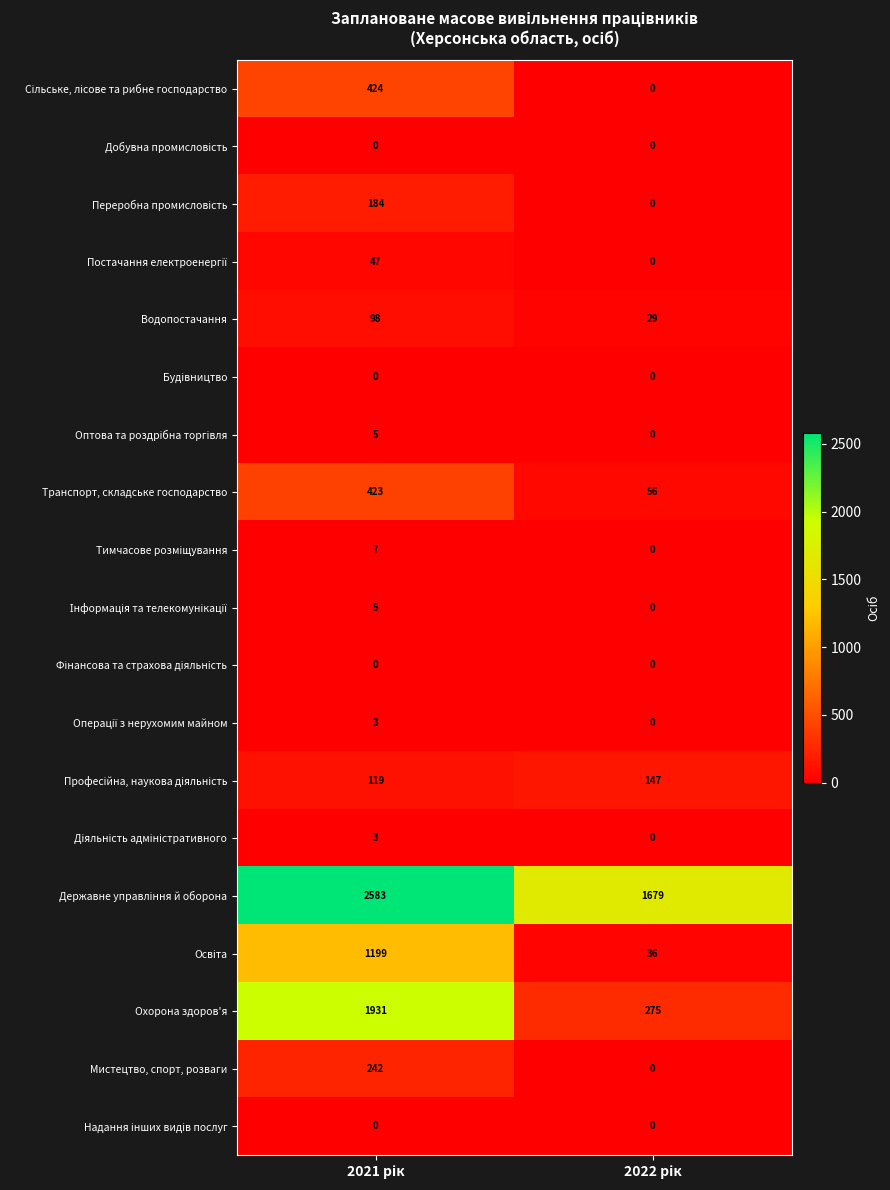

What is the maximum value shown in the chart?

2583